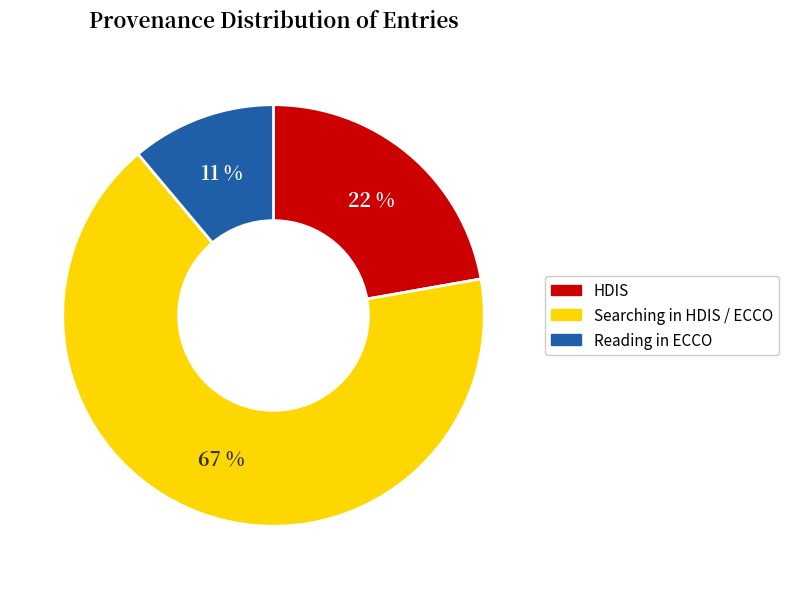

Which slice is the largest?

Searching in HDIS / ECCO